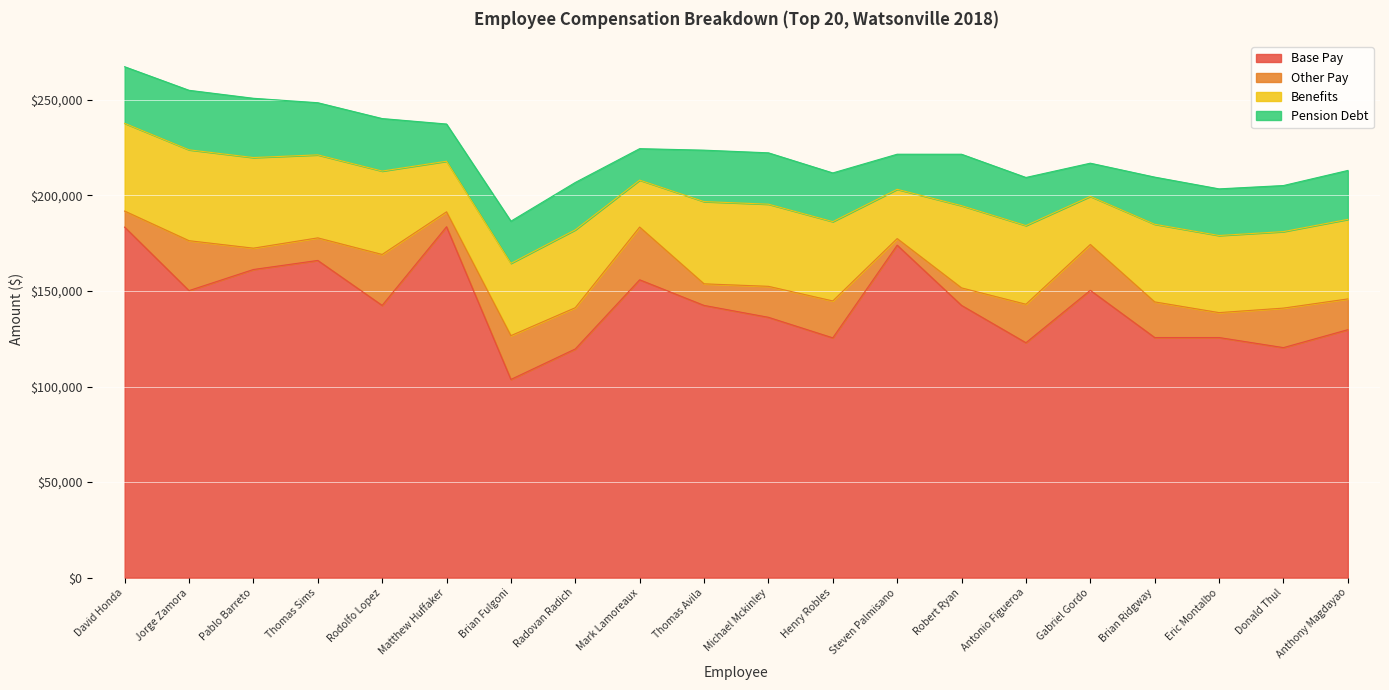

List the labels in order of Other Pay value, largest first.

Mark Lamoreaux, Rodolfo Lopez, Jorge Zamora, Gabriel Gordo, Brian Fulgoni, Radovan Radich, Donald Thul, Antonio Figueroa, Henry Robles, Brian Ridgway, Michael Mckinley, Anthony Magdayao, Eric Montalbo, Thomas Sims, Thomas Avila, Pablo Barreto, Robert Ryan, David Honda, Matthew Huffaker, Steven Palmisano